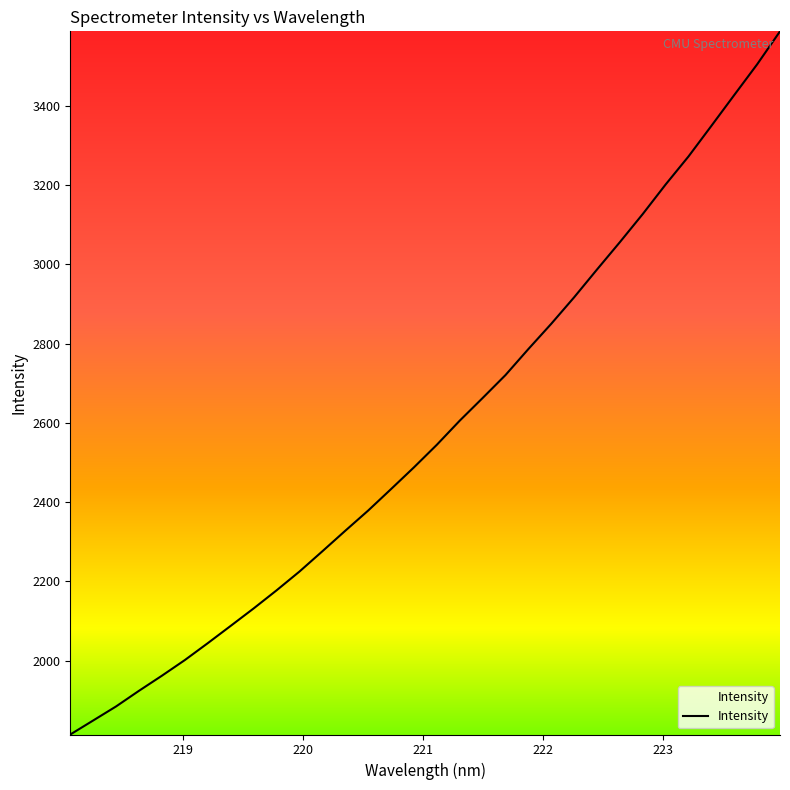

What is the smallest value displayed?

1813.7